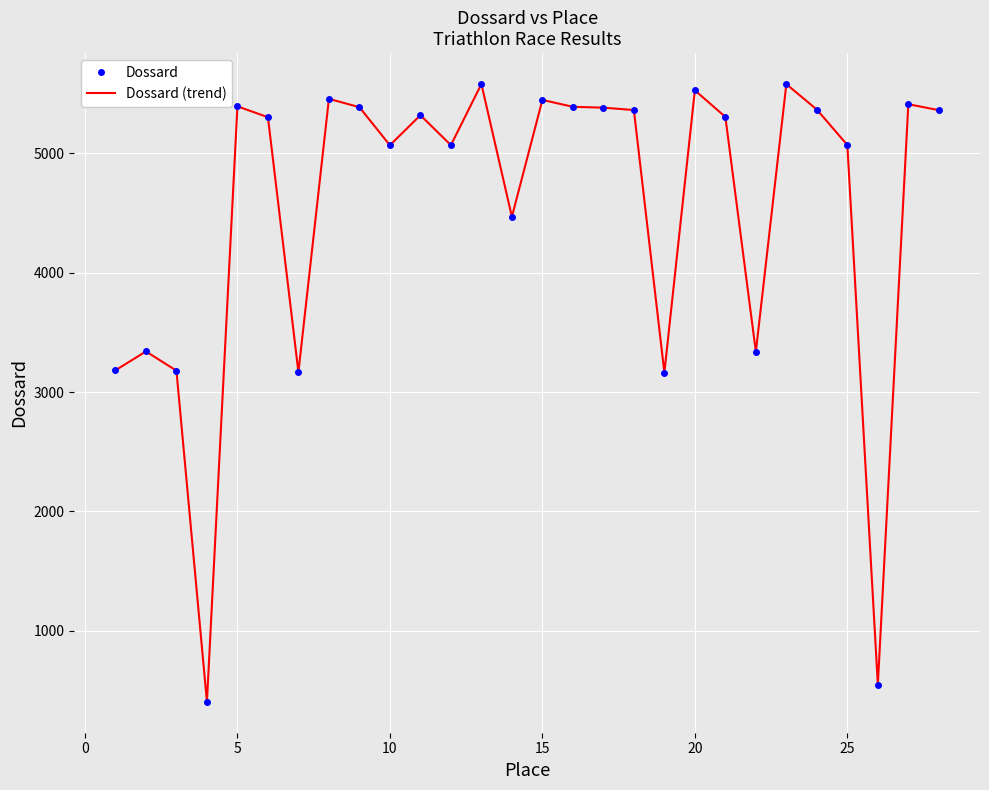

At how many categories does at least one series exceed 5561?

2